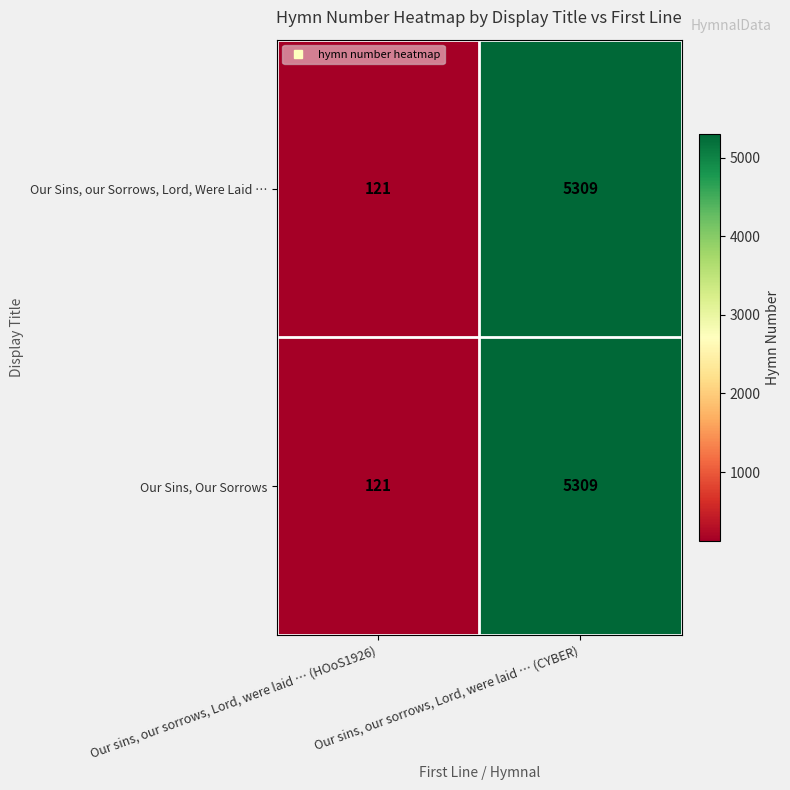

List the labels in order of Our Sins, Our Sorrows value, smallest first.

Our sins, our sorrows, Lord, were laid … (HOoS1926), Our sins, our sorrows, Lord, were laid … (CYBER)